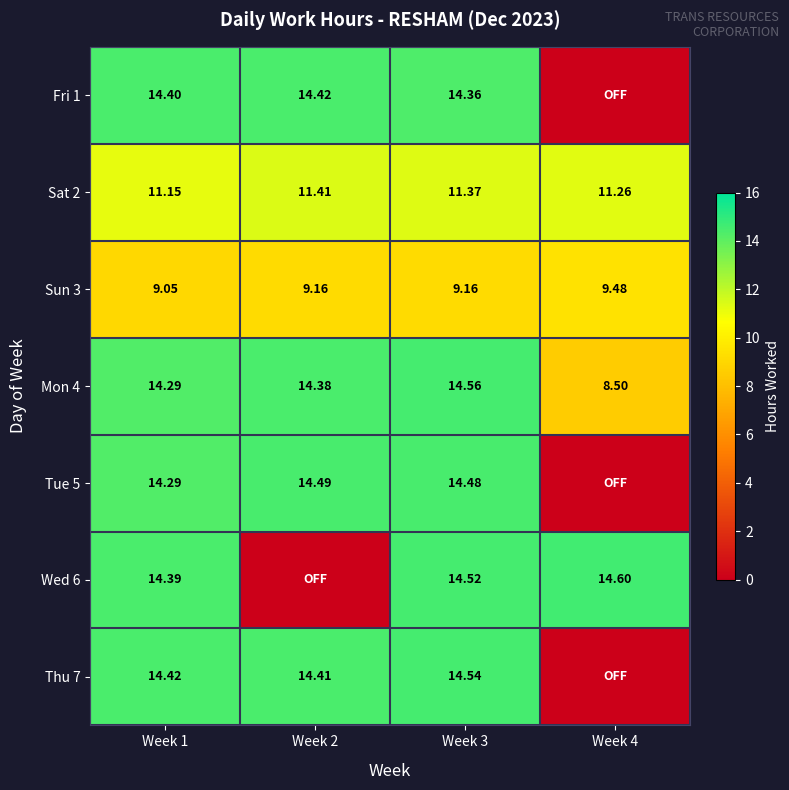

At which category is the sum across all series the highest?

Week 3